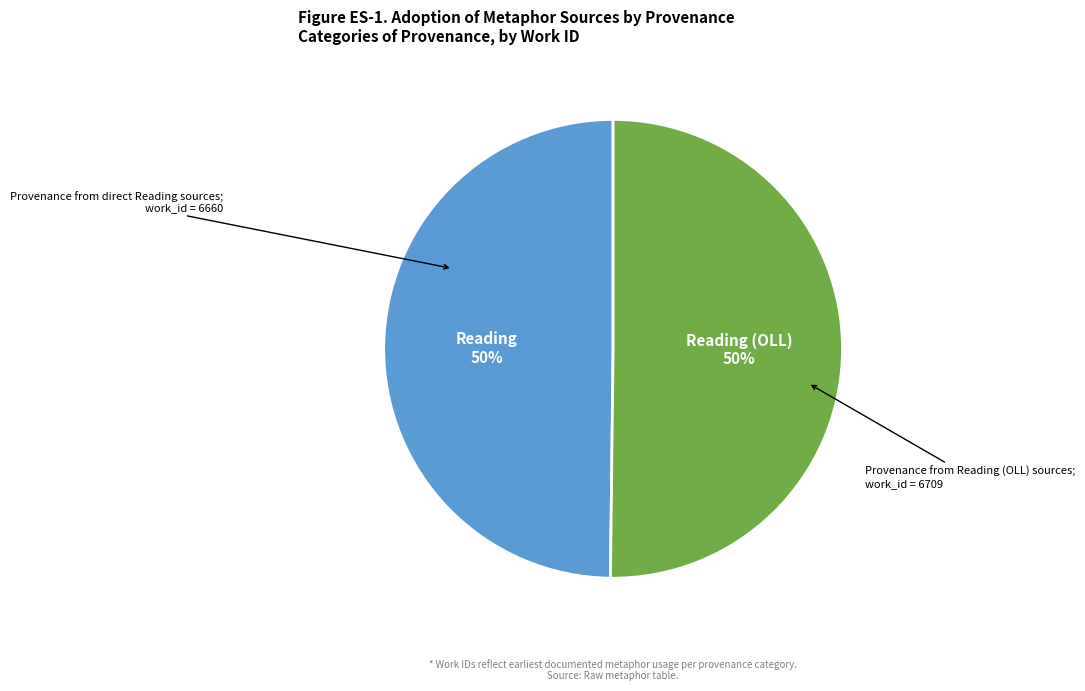

To the nearest percent, what is the average slice percentage?

50%